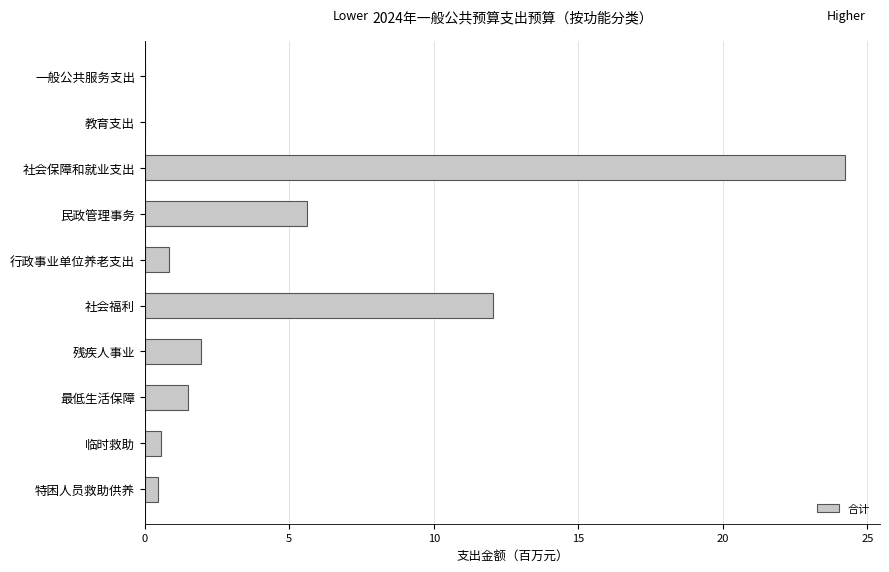

What is the greatest value displayed?

24.2